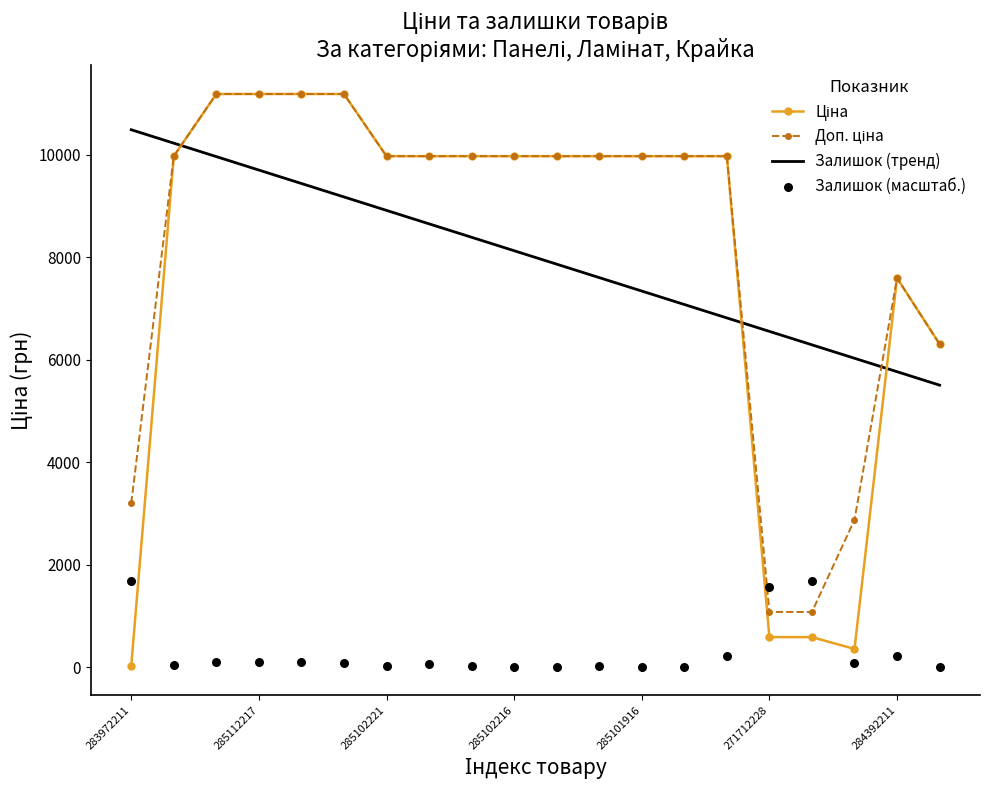

Which series has the largest total across all categories?

Доп. ціна